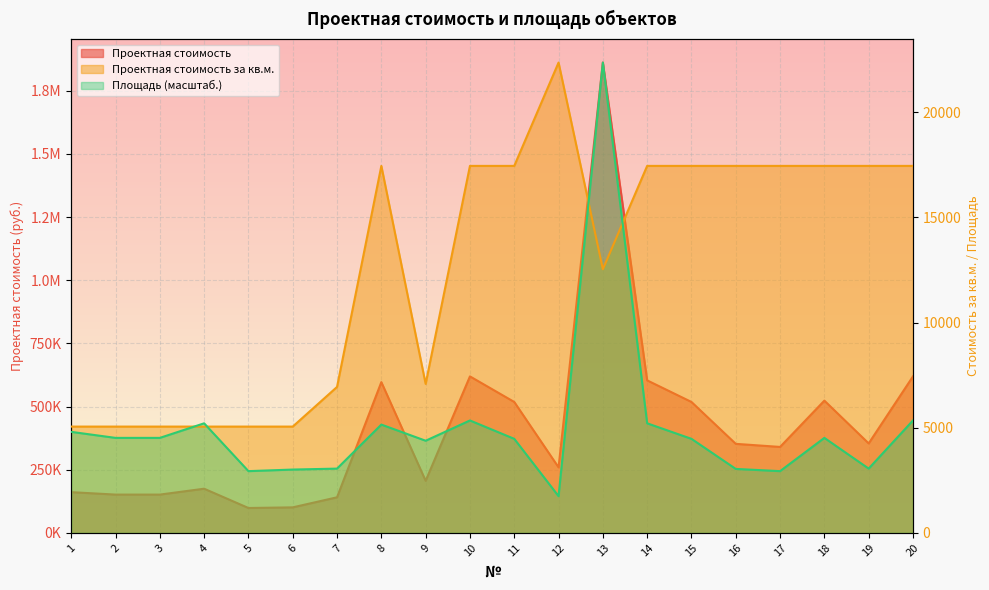

Reading left to right, what are all the values shown in this chart?

Проектная стоимость: 161227.7	151624.8	151624.8	174873.9	98556.1	101083.2	140873.9	596699.0	206125.2	619380.6	518186.0	259375.4	1861406.6	603678.0	518186.0	352436.3	340223.1	523420.2	354181.0	619380.6
Проектная стоимость за кв.м.: 5054.2	5054.2	5054.2	5054.2	5054.2	5054.2	6939.6	17447.3	7083.3	17447.3	17447.3	22360.0	12534.7	17447.3	17447.3	17447.3	17447.3	17447.3	17447.3	17447.3
Площадь: 4803.2	4517.2	4517.2	5209.8	2936.2	3011.4	3056.6	5149.6	4381.6	5345.3	4472.0	1746.6	22360.0	5209.8	4472.0	3041.6	2936.2	4517.2	3056.6	5345.3